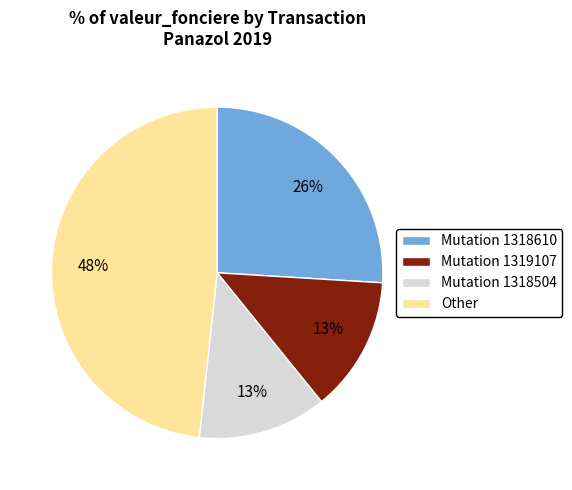

What is the ratio of the value at Mutation 1318610 to the value at Other?

0.5